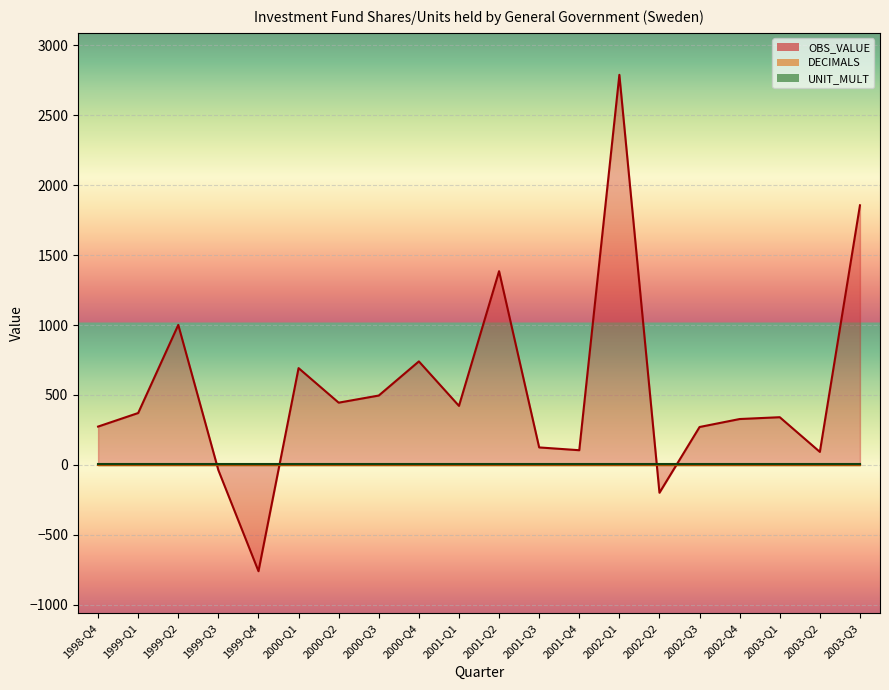

Rank the categories by OBS_VALUE value from lowest to highest.

1999-Q4, 2002-Q2, 1999-Q3, 2003-Q2, 2001-Q4, 2001-Q3, 2002-Q3, 1998-Q4, 2002-Q4, 2003-Q1, 1999-Q1, 2001-Q1, 2000-Q2, 2000-Q3, 2000-Q1, 2000-Q4, 1999-Q2, 2001-Q2, 2003-Q3, 2002-Q1